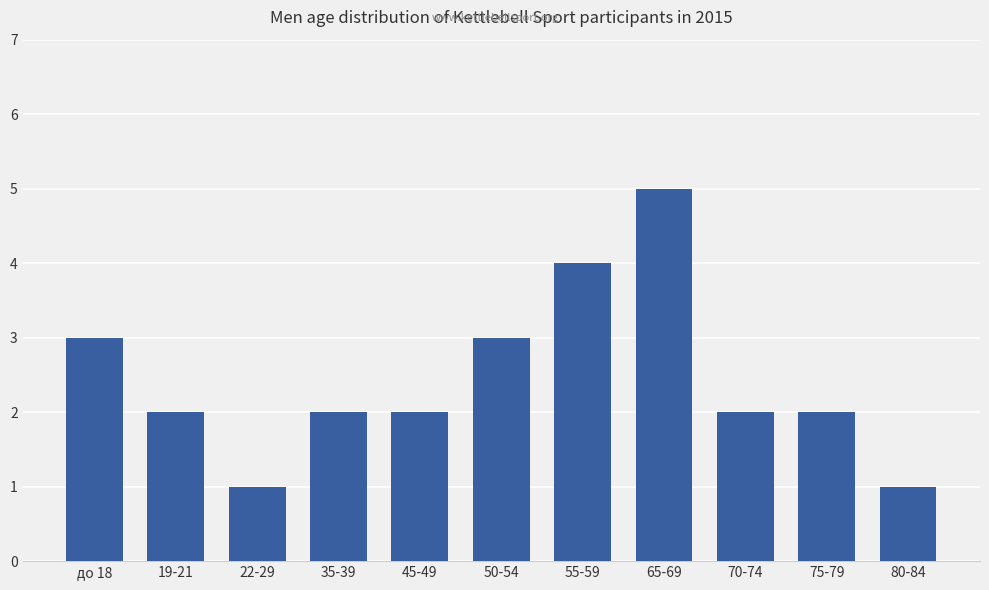

True or false: the data shows 5 at 65-69.

True